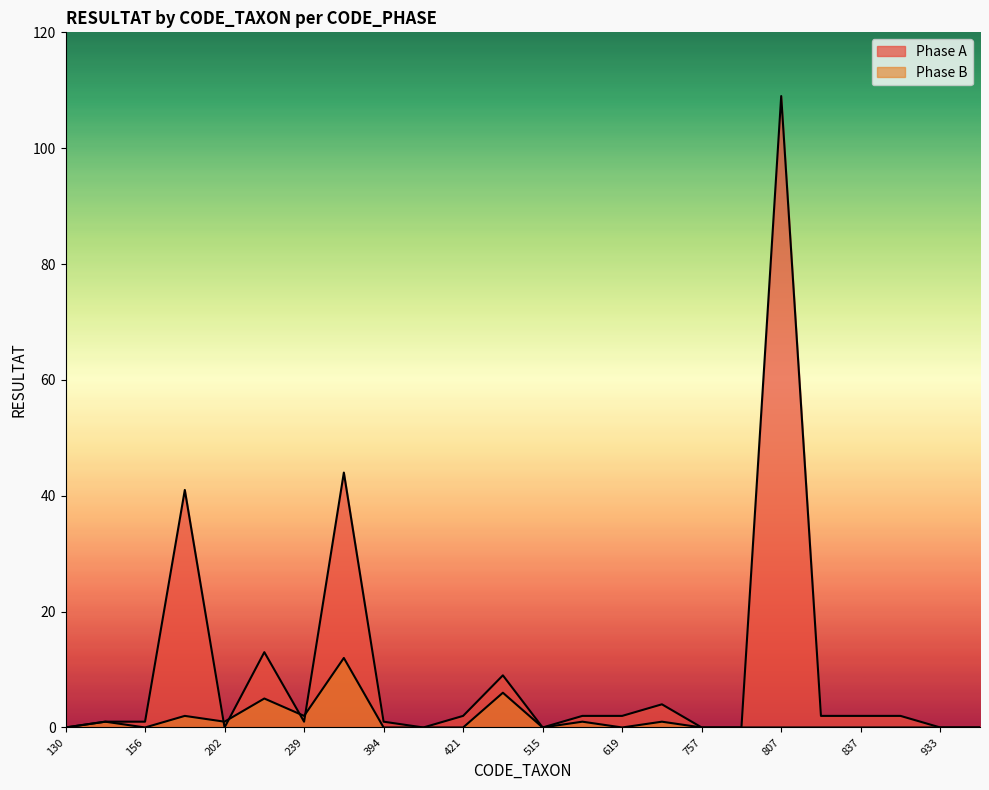

Between 933 and 3110, which series saw the biggest shift?

Phase A